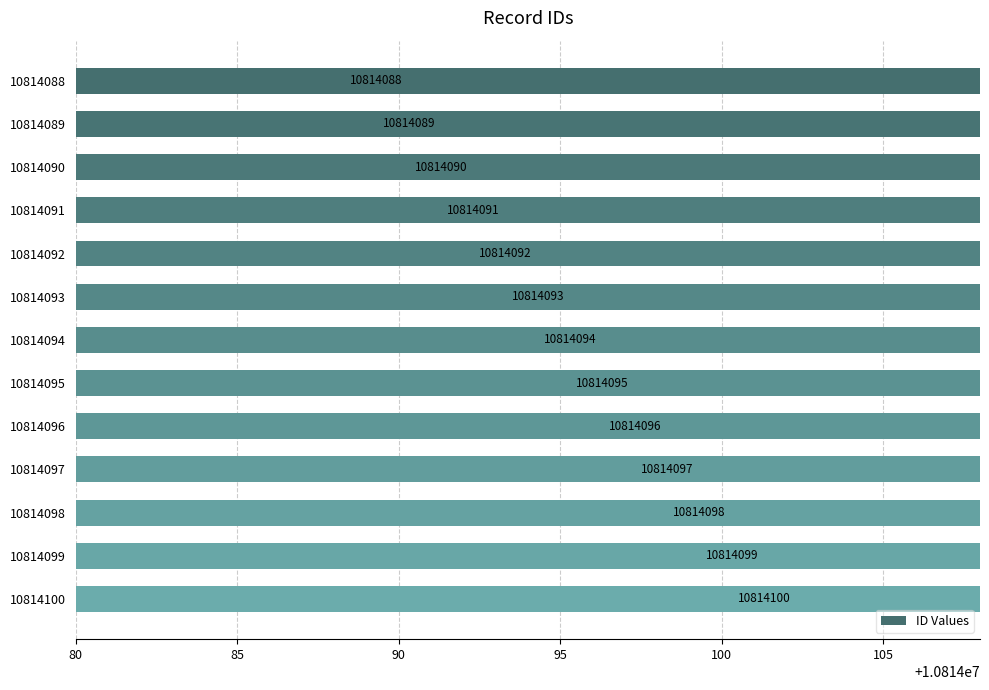

What is the difference between the values at 10814095 and 10814090?

5